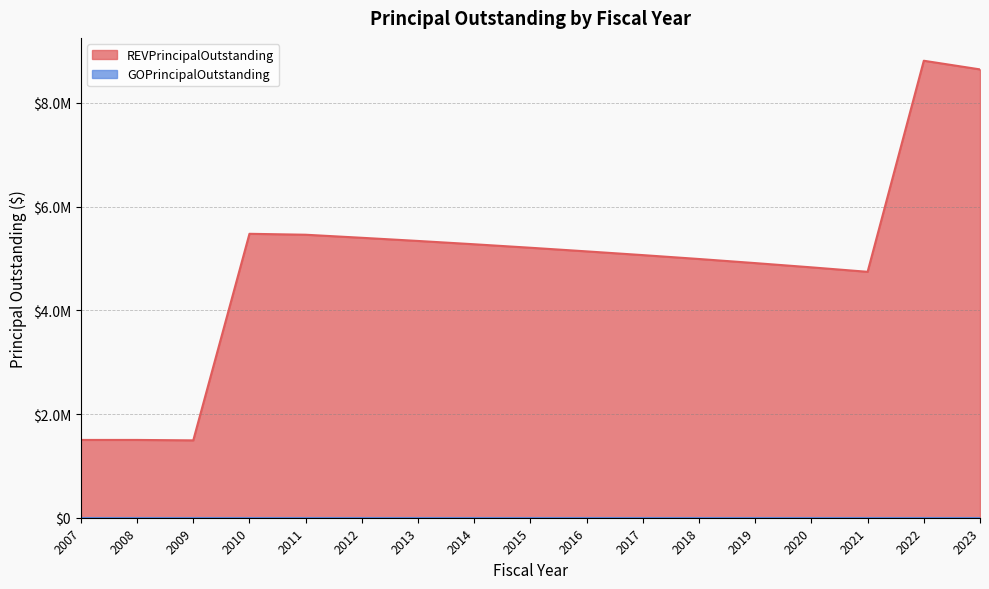

What is the minimum value shown in the chart?

1492000